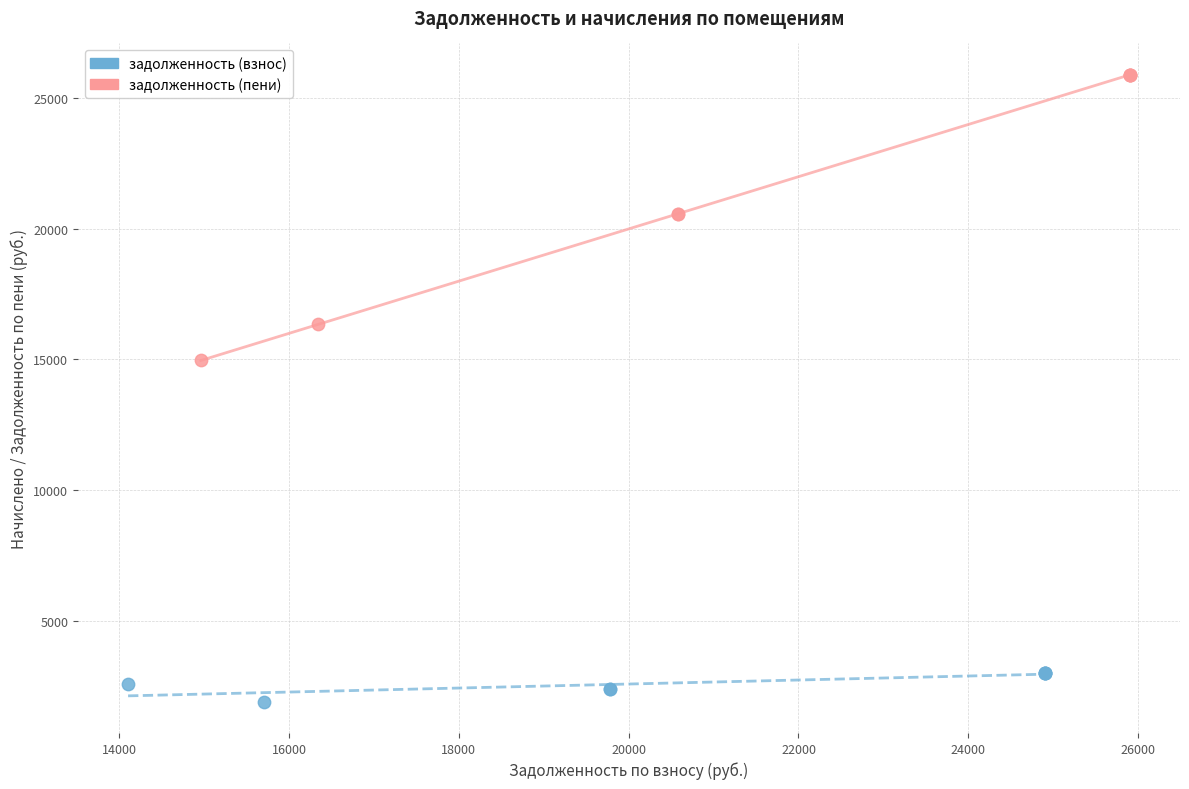

Which series has the largest Y range (max minus min)?

задолженность (пени)